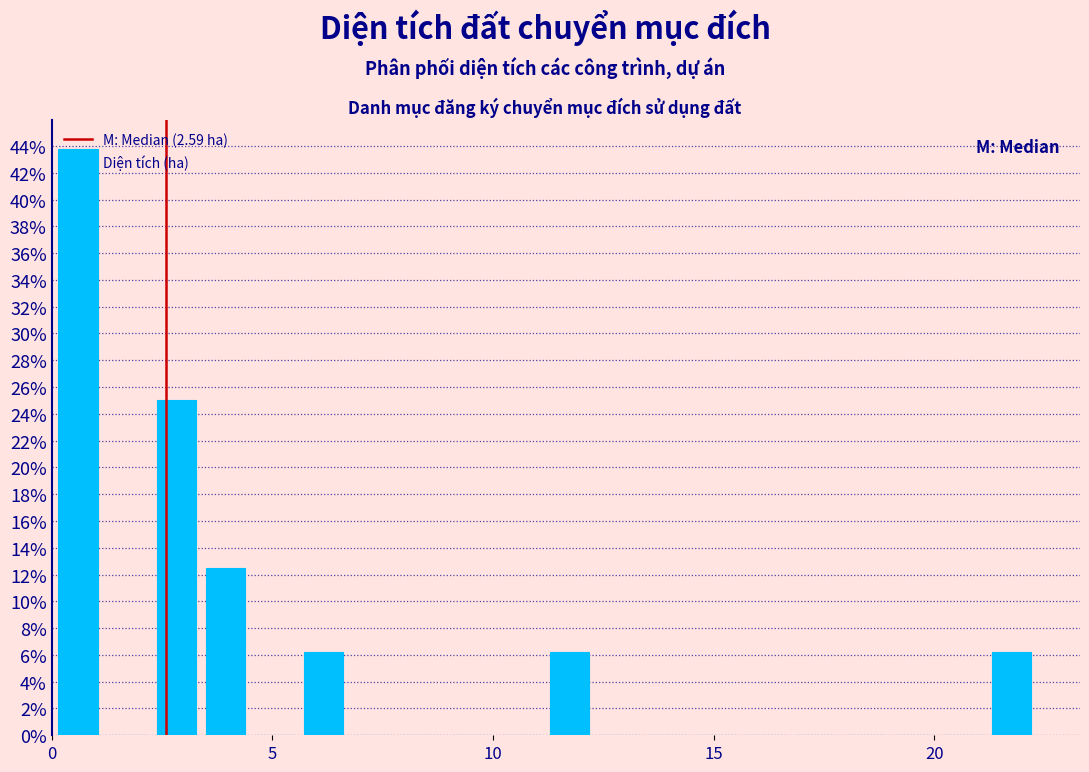

Around what value on the x-axis is the tallest bar? Give the approximate position of its centre, as read against the axis.

0.5